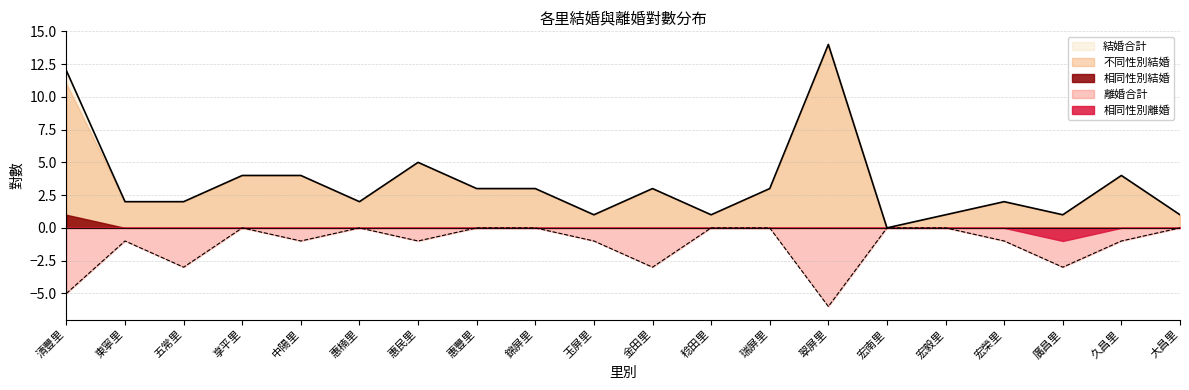

What is the label of the 15th point from the right?

惠楠里